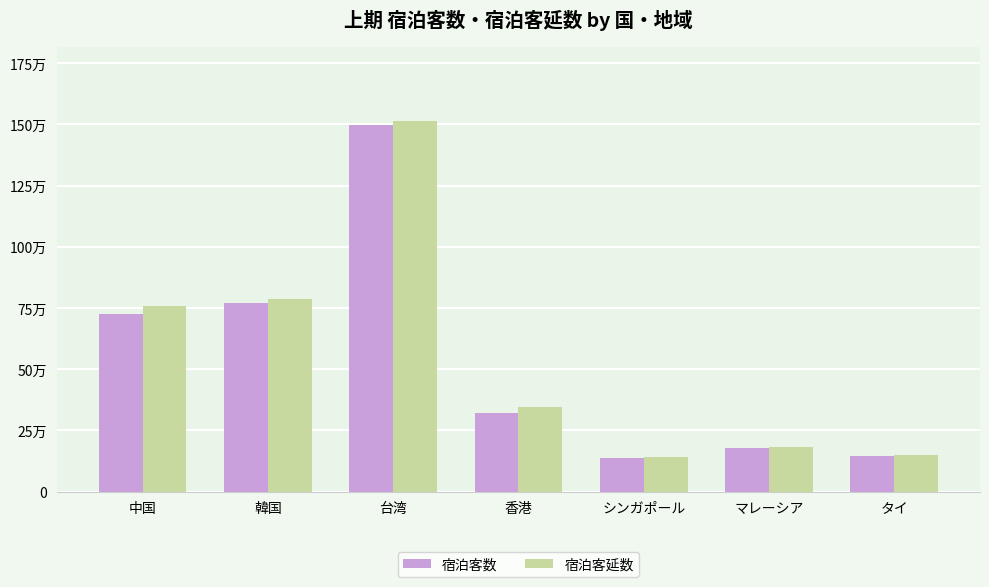

Does the chart contain stacked bars?

No